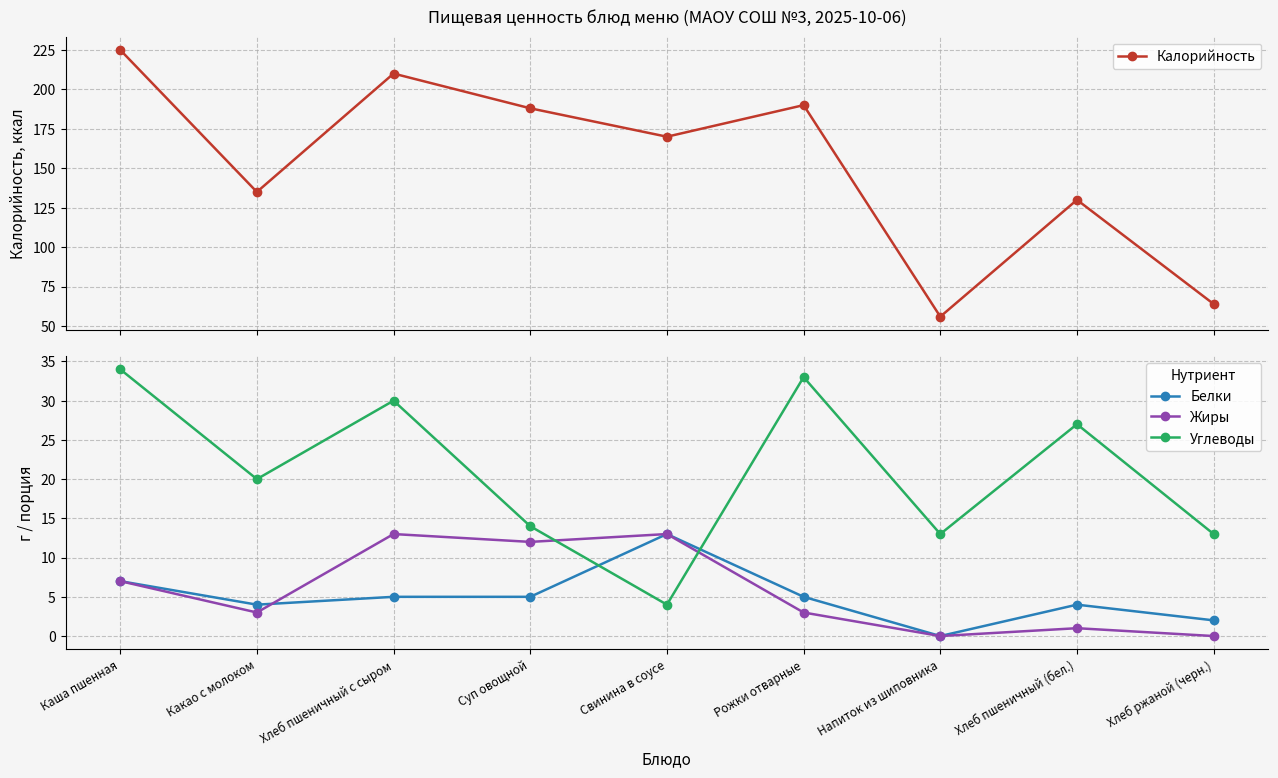

What position from the right is Хлеб пшеничный с сыром?

7